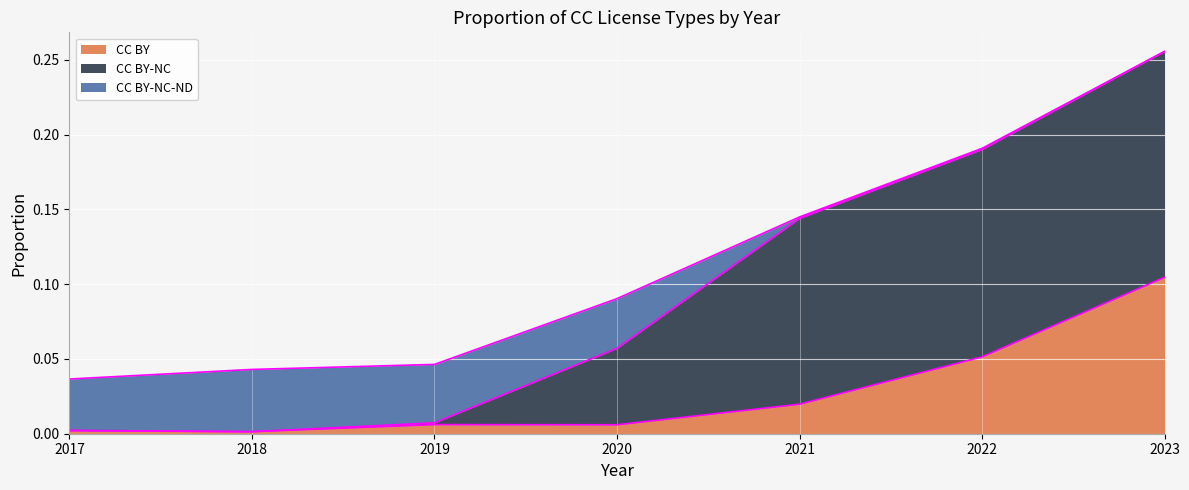

Which category has the highest value across all series?

2023